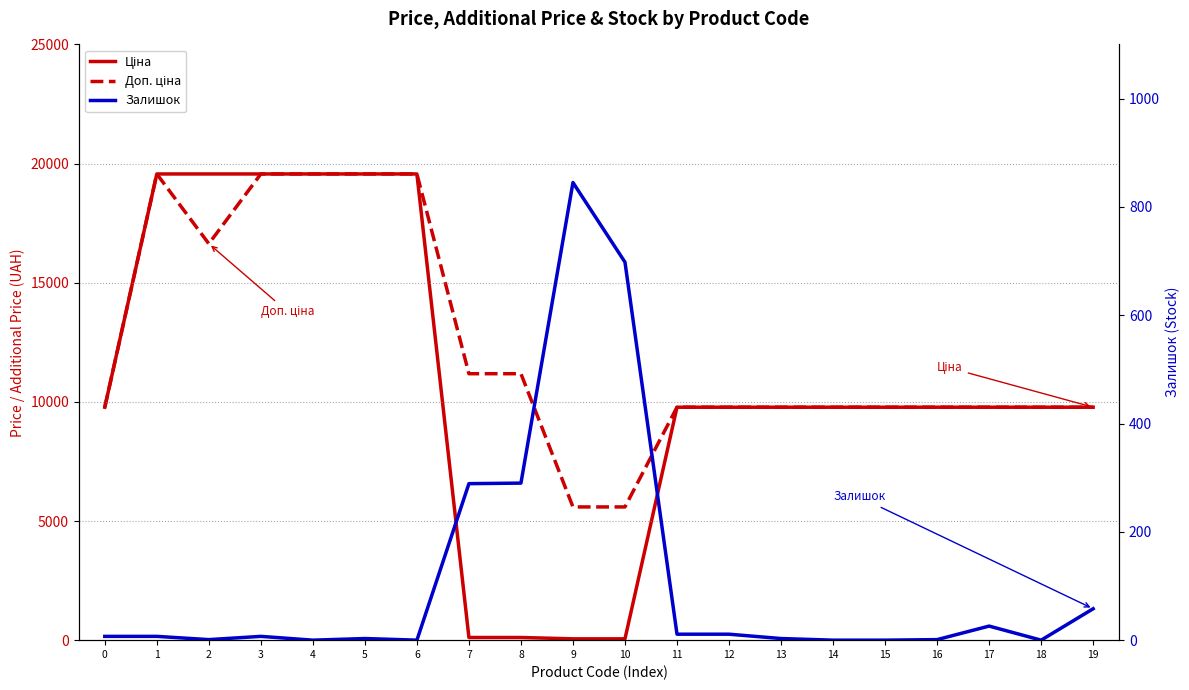

Reading right to left, list all the values displayed in this chart.

Ціна: 19=9775.5	18=9775.5	17=9775.5	16=9775.5	15=9775.5	14=9775.5	13=9775.5	12=9775.5	11=9775.5	10=55.9	9=55.9	8=111.8	7=111.8	6=19564.9	5=19564.9	4=19564.9	3=19564.9	2=19564.9	1=19564.9	0=9775.5
Доп. ціна: 19=9775.5	18=9775.5	17=9775.5	16=9775.5	15=9775.5	14=9775.5	13=9775.5	12=9775.5	11=9775.5	10=5591.0	9=5591.0	8=11182.0	7=11182.0	6=19564.9	5=19564.9	4=19564.9	3=19564.9	2=16636.8	1=19564.9	0=9775.5
Залишок: 19=58.0	18=0.0	17=26.0	16=1.0	15=0.0	14=0.0	13=3.0	12=11.0	11=11.0	10=698.0	9=845.0	8=290.0	7=289.0	6=0.0	5=3.0	4=0.0	3=7.0	2=1.0	1=7.0	0=7.0